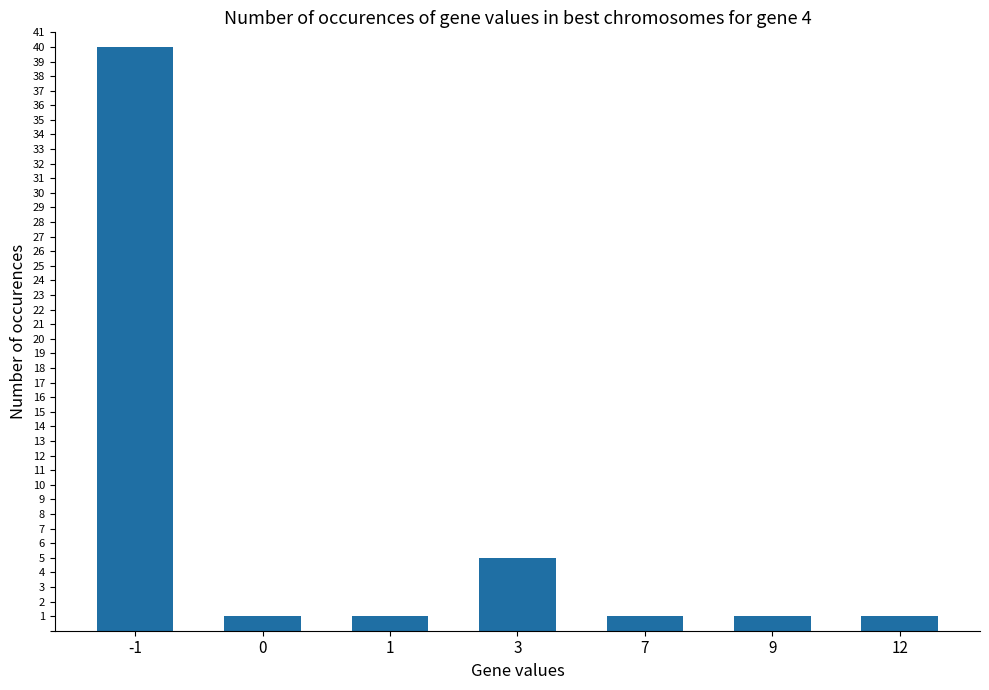

Is it true that the value at -1 is 40?

True